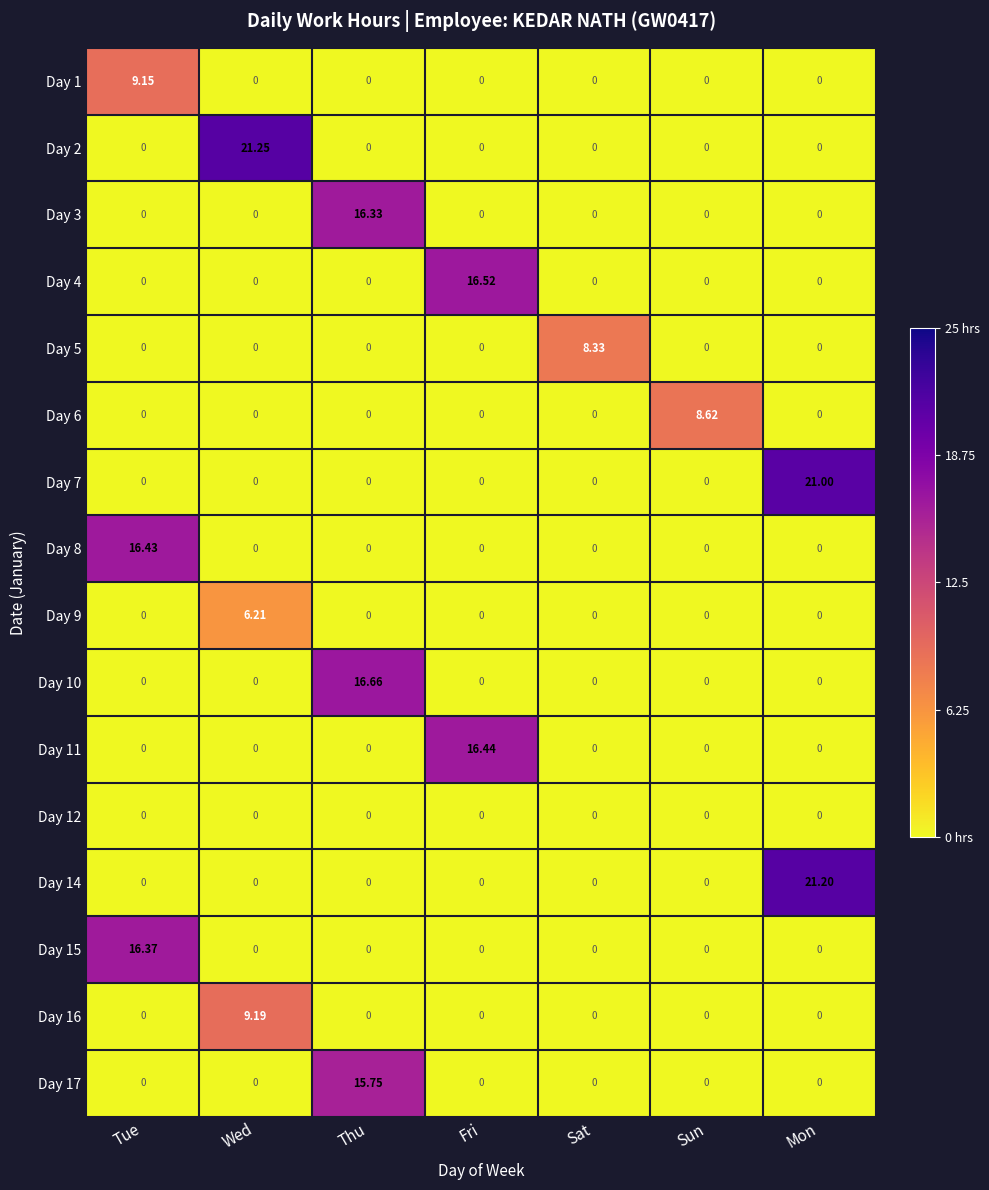

Reading left to right, extract all data points from this chart.

Day 1: Tue=9.2	Wed=0.0	Thu=0.0	Fri=0.0	Sat=0.0	Sun=0.0	Mon=0.0
Day 2: Tue=0.0	Wed=21.2	Thu=0.0	Fri=0.0	Sat=0.0	Sun=0.0	Mon=0.0
Day 3: Tue=0.0	Wed=0.0	Thu=16.3	Fri=0.0	Sat=0.0	Sun=0.0	Mon=0.0
Day 4: Tue=0.0	Wed=0.0	Thu=0.0	Fri=16.5	Sat=0.0	Sun=0.0	Mon=0.0
Day 5: Tue=0.0	Wed=0.0	Thu=0.0	Fri=0.0	Sat=8.3	Sun=0.0	Mon=0.0
Day 6: Tue=0.0	Wed=0.0	Thu=0.0	Fri=0.0	Sat=0.0	Sun=8.6	Mon=0.0
Day 7: Tue=0.0	Wed=0.0	Thu=0.0	Fri=0.0	Sat=0.0	Sun=0.0	Mon=21.0
Day 8: Tue=16.4	Wed=0.0	Thu=0.0	Fri=0.0	Sat=0.0	Sun=0.0	Mon=0.0
Day 9: Tue=0.0	Wed=6.2	Thu=0.0	Fri=0.0	Sat=0.0	Sun=0.0	Mon=0.0
Day 10: Tue=0.0	Wed=0.0	Thu=16.7	Fri=0.0	Sat=0.0	Sun=0.0	Mon=0.0
Day 11: Tue=0.0	Wed=0.0	Thu=0.0	Fri=16.4	Sat=0.0	Sun=0.0	Mon=0.0
Day 12: Tue=0.0	Wed=0.0	Thu=0.0	Fri=0.0	Sat=0.0	Sun=0.0	Mon=0.0
Day 14: Tue=0.0	Wed=0.0	Thu=0.0	Fri=0.0	Sat=0.0	Sun=0.0	Mon=21.2
Day 15: Tue=16.4	Wed=0.0	Thu=0.0	Fri=0.0	Sat=0.0	Sun=0.0	Mon=0.0
Day 16: Tue=0.0	Wed=9.2	Thu=0.0	Fri=0.0	Sat=0.0	Sun=0.0	Mon=0.0
Day 17: Tue=0.0	Wed=0.0	Thu=15.8	Fri=0.0	Sat=0.0	Sun=0.0	Mon=0.0